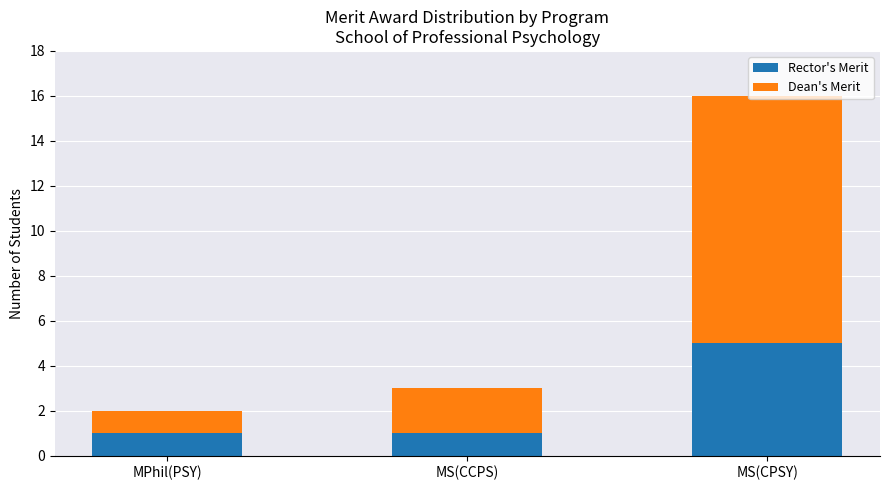

What is the sum of all Rector's Merit values?

7